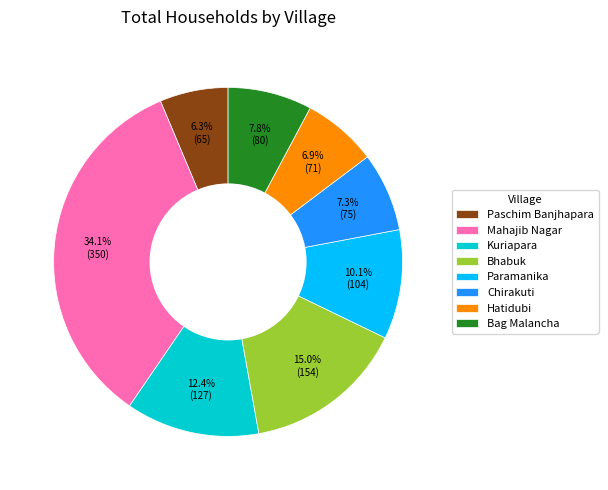

To the nearest percent, what portion does Paschim Banjhapara represent?

6%